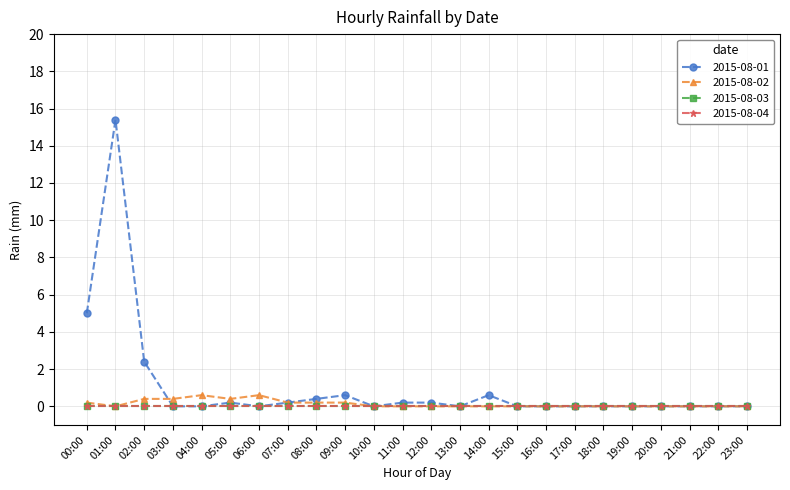

What is the average value of the 2015-08-02 series?

0.1